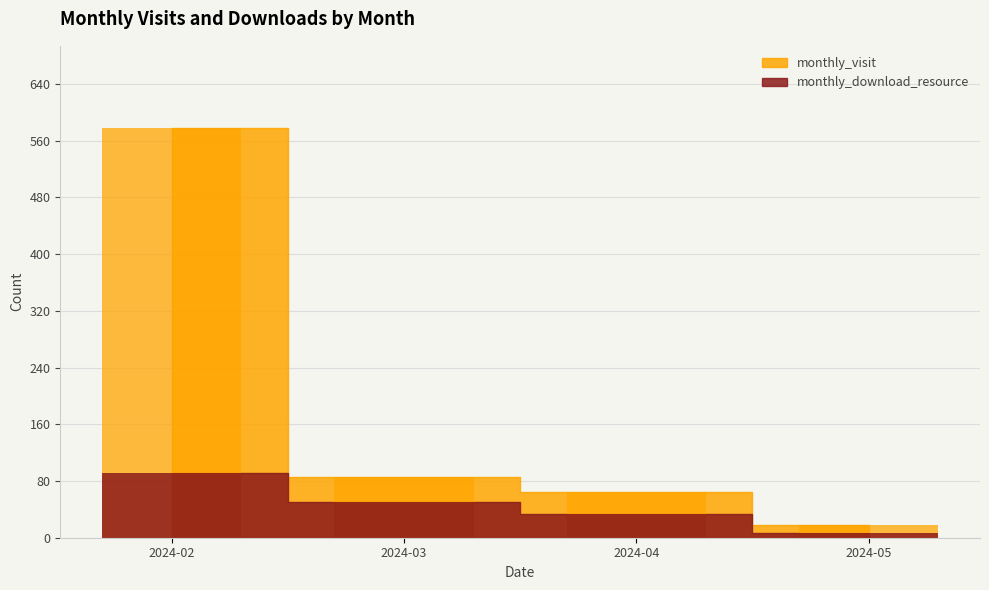

What is the minimum value for monthly_visit?

18